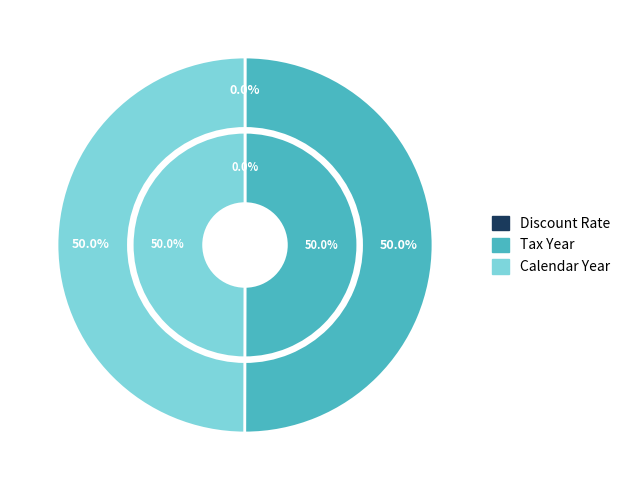

Which category accounts for the majority?

Tax Year